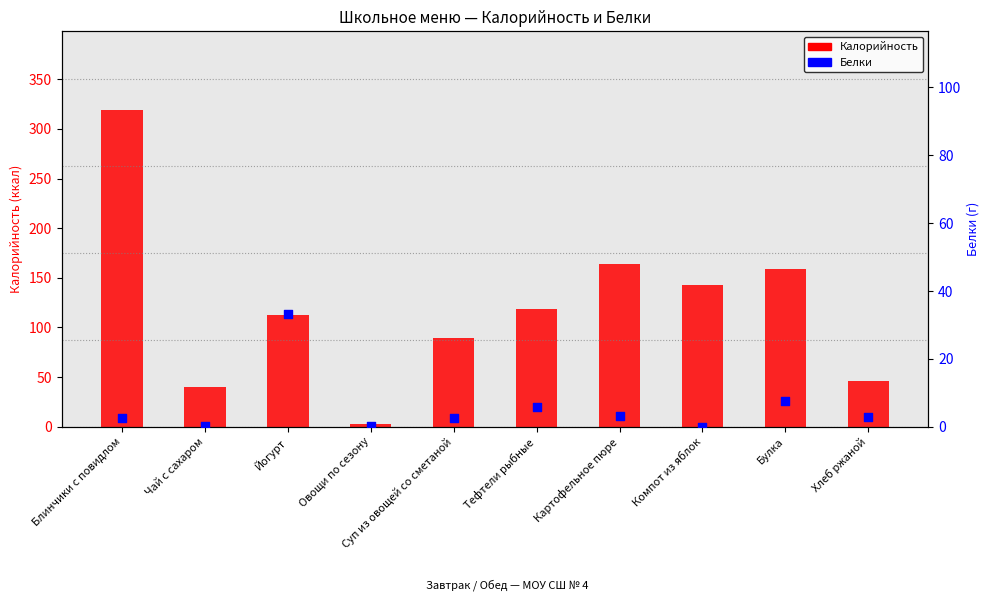

Which series has the largest total across all categories?

Калорийность